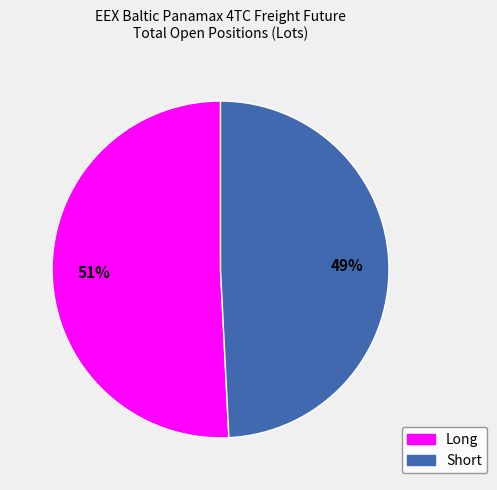

To the nearest percent, what is the difference between the largest and smallest slice percentages?

2%